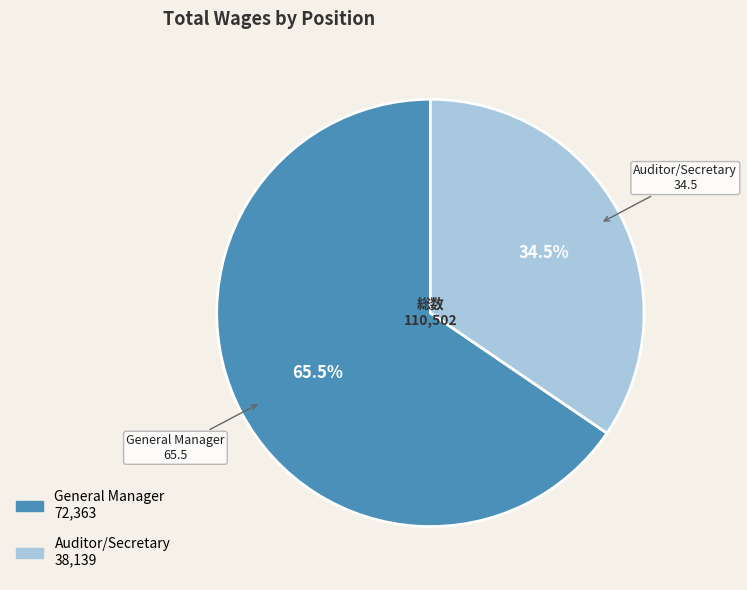

Combined, what portion of the pie is General Manager and Auditor/Secretary?

100.0%